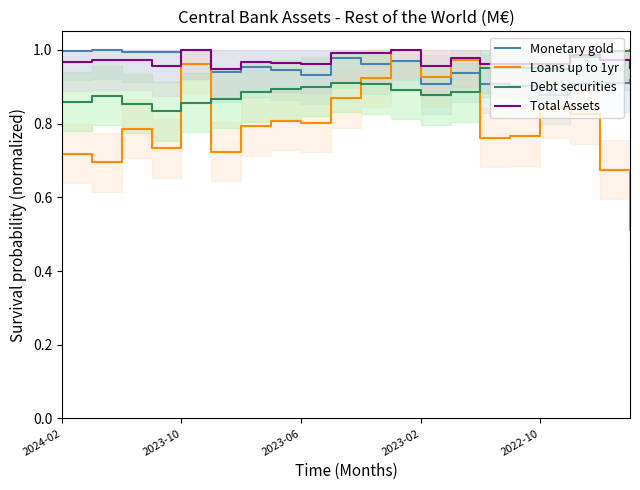

List the series in order of their peak value, highest first.

Monetary gold, Loans up to 1yr, Debt securities, Total Assets